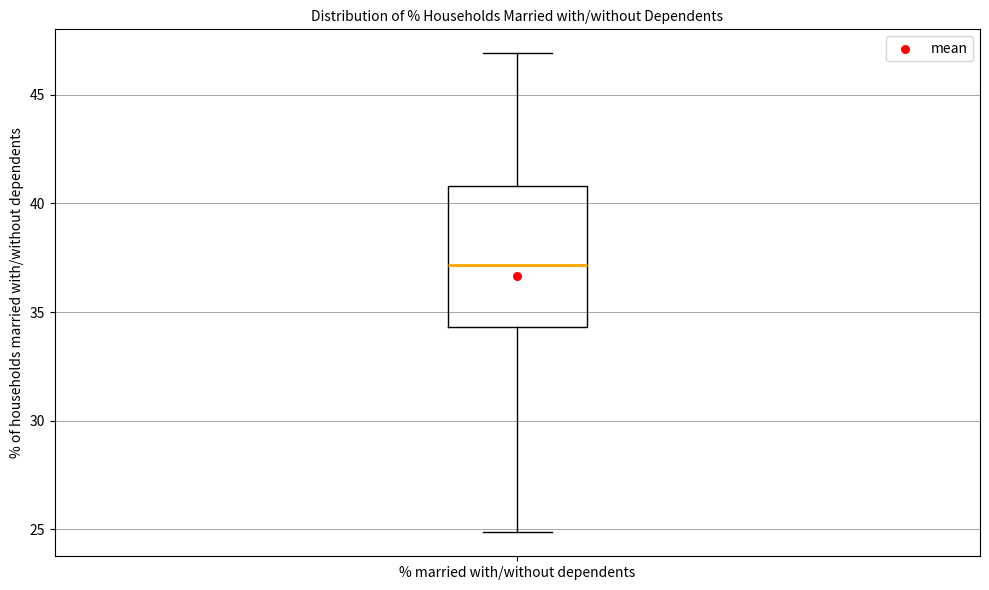

Where does the lower whisker of the box for % married with/without dependents end on the y-axis? The values are not printed on the chart, so give them approximately, as read against the axis.

25.0